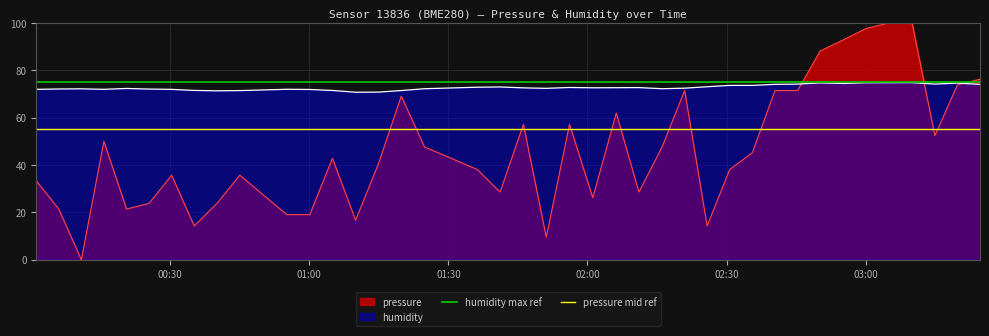

What is the highest value of the humidity series?

74.8